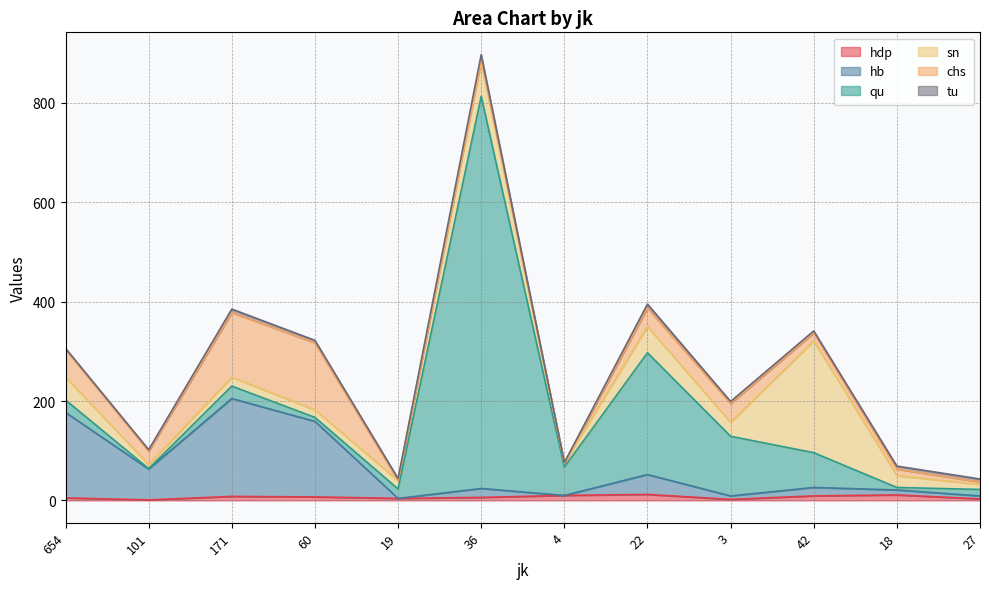

Does the chart have visible grid lines?

Yes